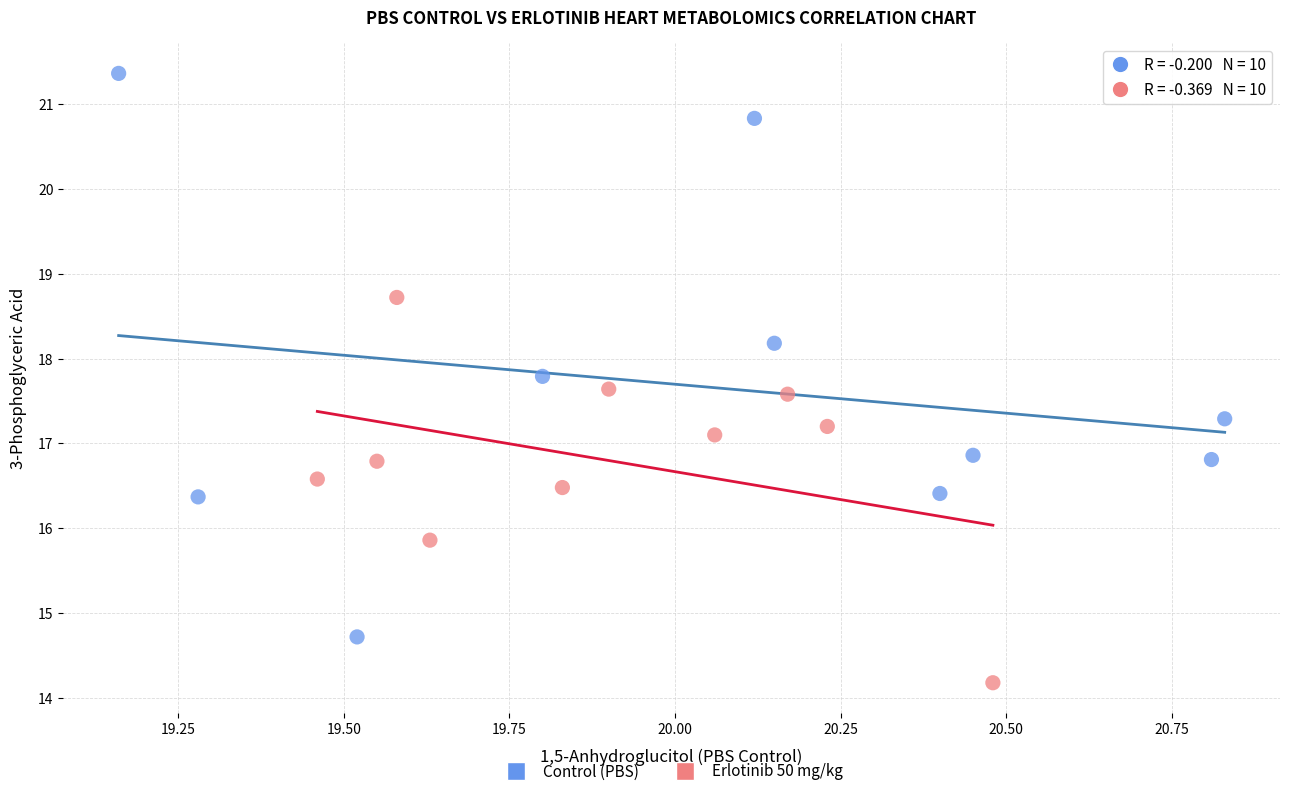

Which series reaches the maximum Y coordinate?

Control (PBS)